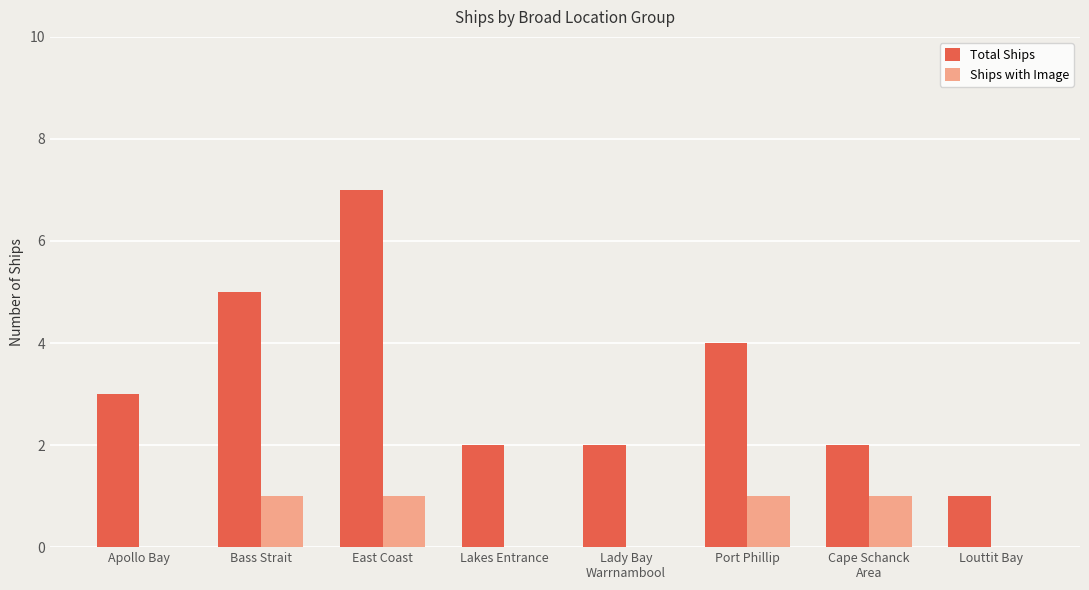

Are the bars horizontal?

No